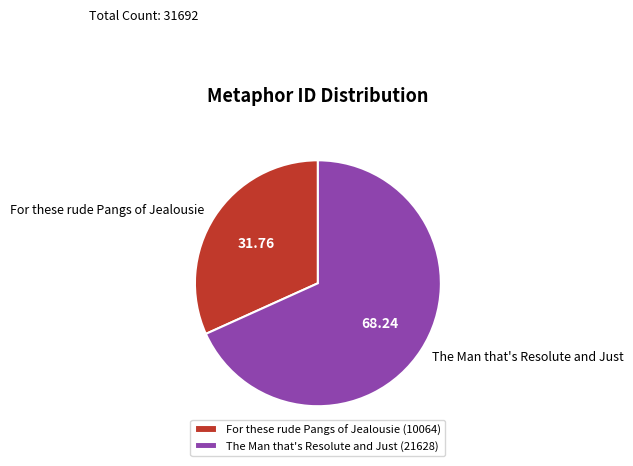

Between The Man that's Resolute and Just and For these rude Pangs of Jealousie, which is larger?

The Man that's Resolute and Just